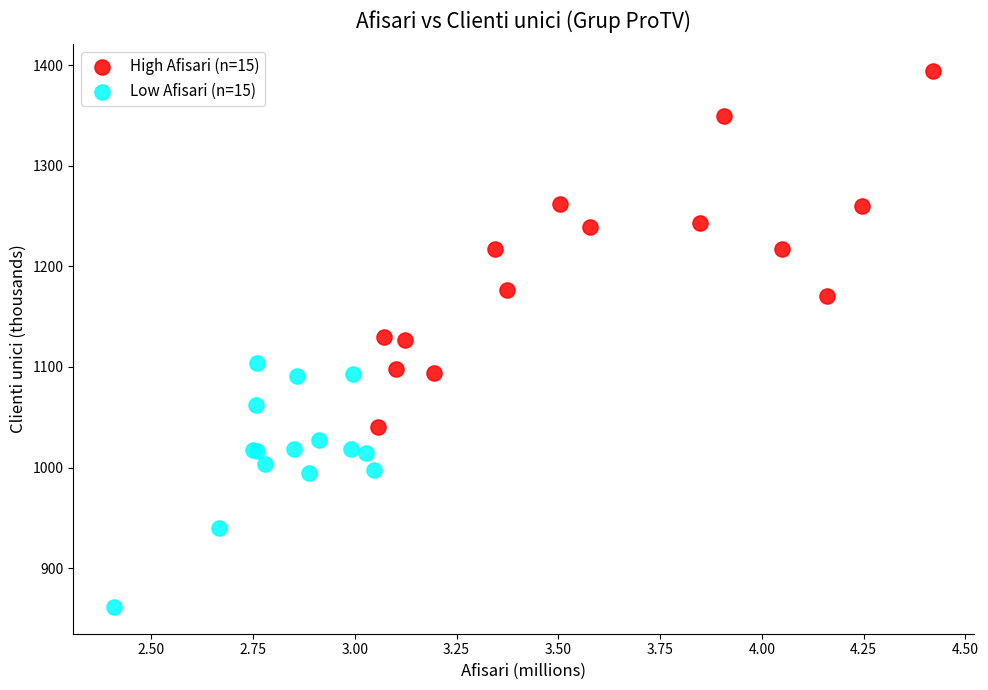

Which series reaches the minimum Y coordinate?

Low Afisari (n=15)